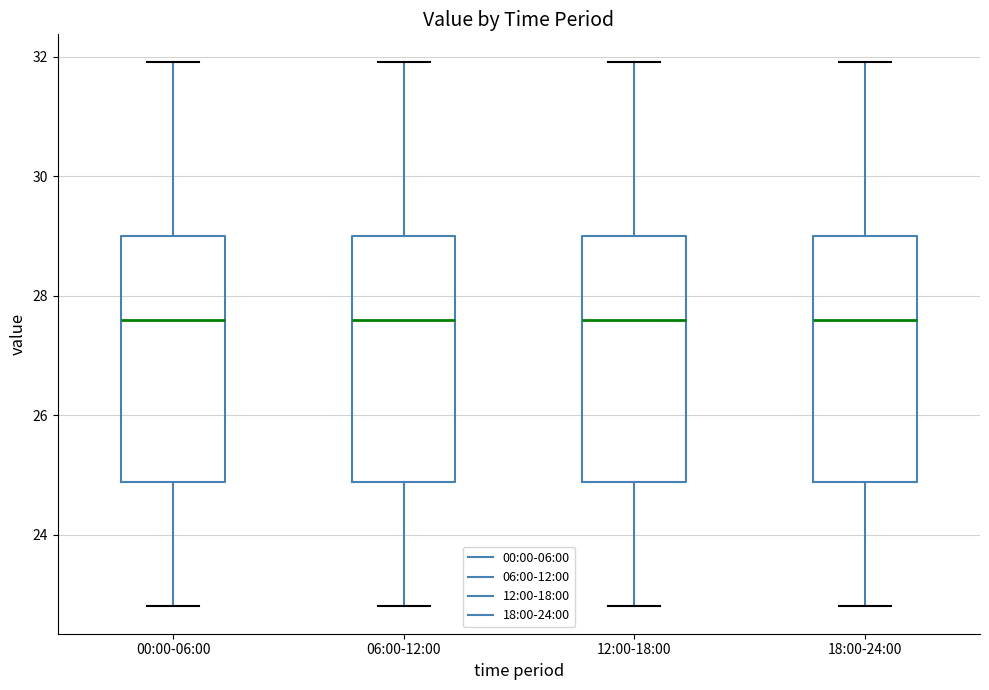

Reading left to right, read every box against the y-axis: the position of its median line, the range the box covers, and the ends of its whiskers. The values are not printed on the chart, so give them approximately, as read against the axis.

00:00-06:00: median 27.6, box 24.8 to 29.0, whiskers 22.8 to 32.0
06:00-12:00: median 27.6, box 24.8 to 29.0, whiskers 22.8 to 32.0
12:00-18:00: median 27.6, box 24.8 to 29.0, whiskers 22.8 to 32.0
18:00-24:00: median 27.6, box 24.8 to 29.0, whiskers 22.8 to 32.0